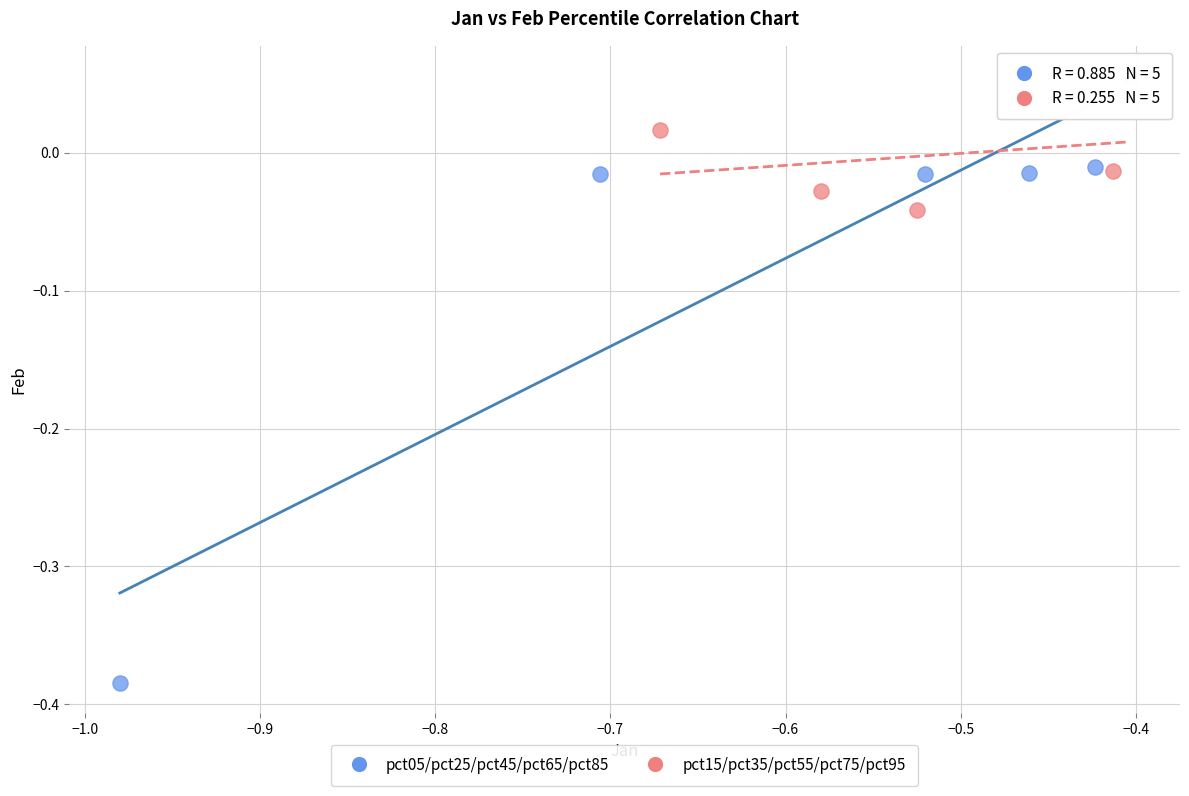

Which series reaches the minimum Y coordinate?

pct05/pct25/pct45/pct65/pct85